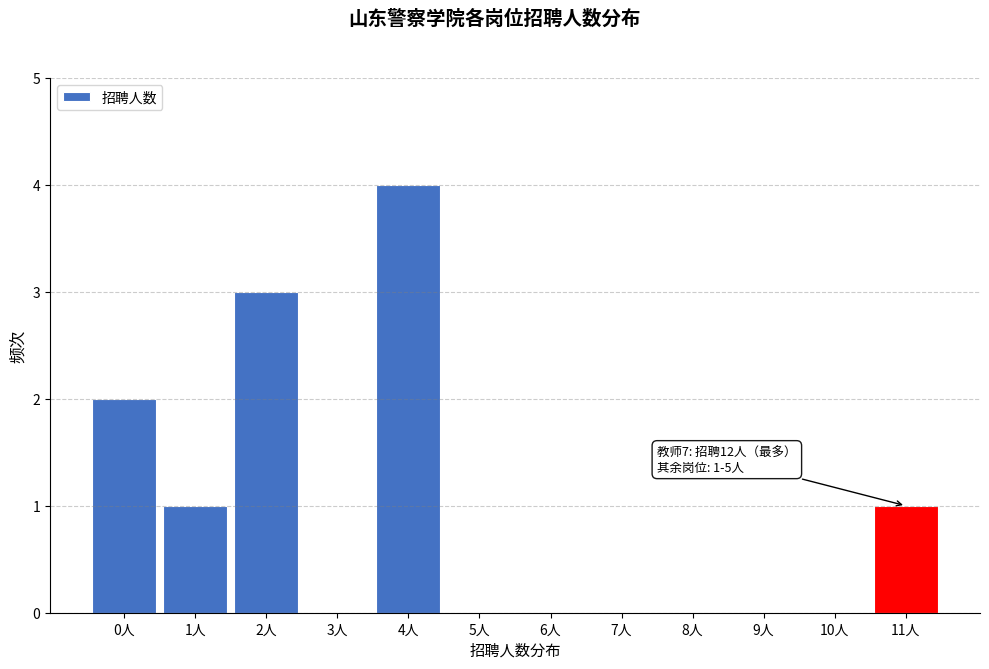

Reading left to right, extract all data points from this chart.

0人=2	1人=1	2人=3	3人=0	4人=4	5人=0	6人=0	7人=0	8人=0	9人=0	10人=0	11人=1